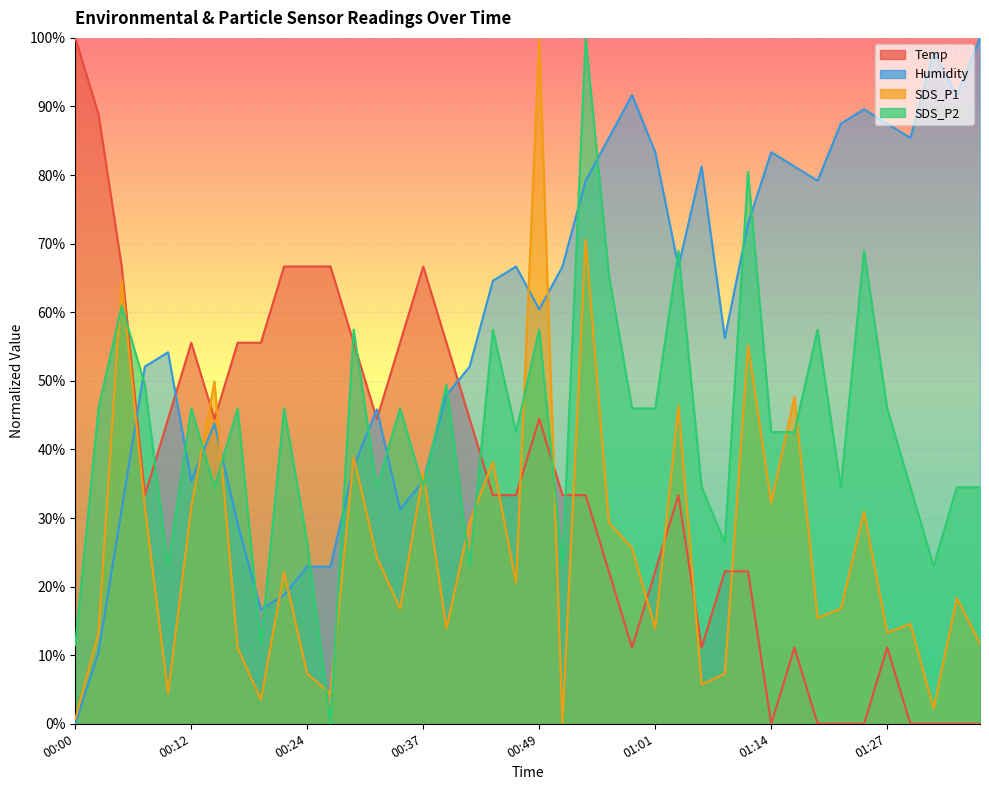

Between 00:00 and 00:12, which series saw the biggest shift?

Temp